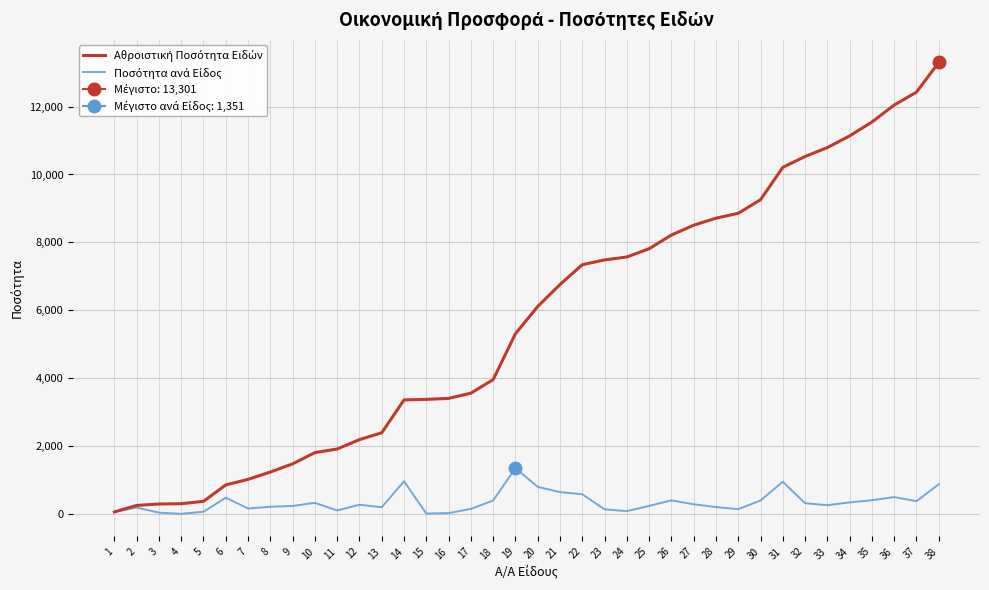

What is the difference between the maximum and minimum values in the Ποσότητα ανά Είδος series?

1342